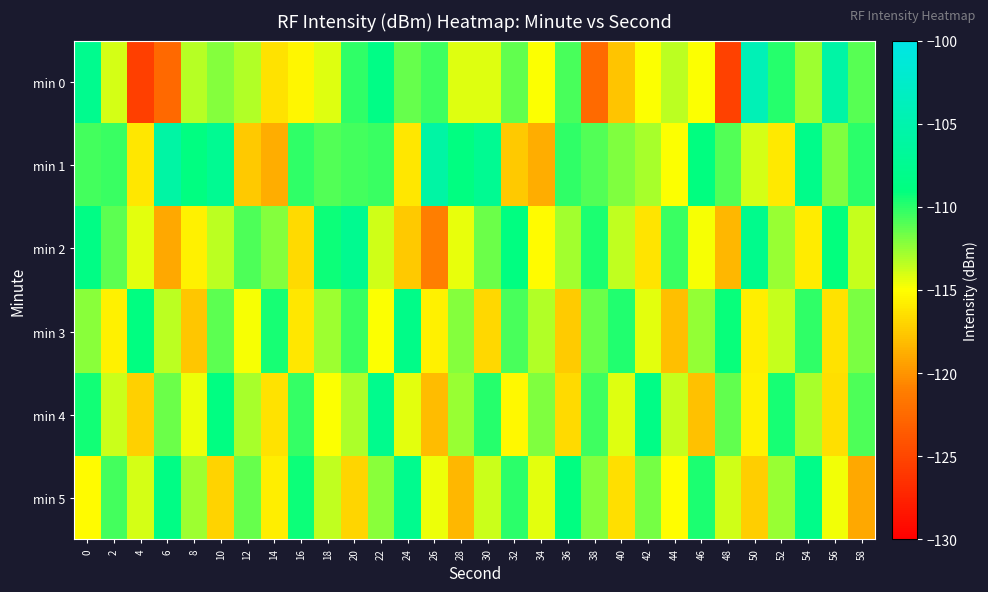

Between 6 and 34, which is larger?

34